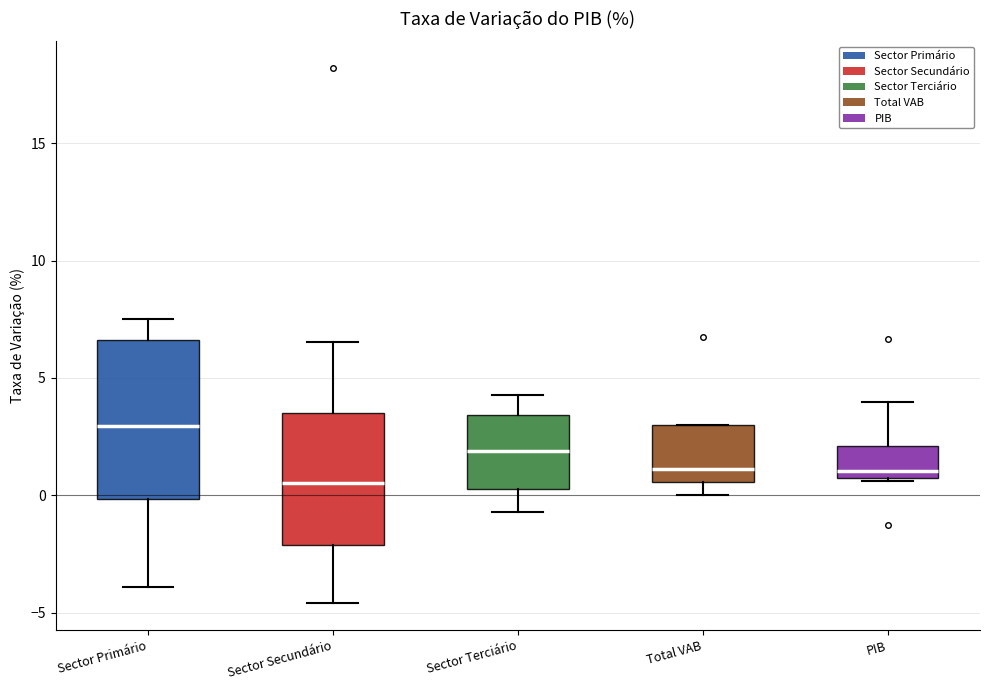

Comparing the boxes themselves (not the whiskers), which one is the tallest?

Sector Primário